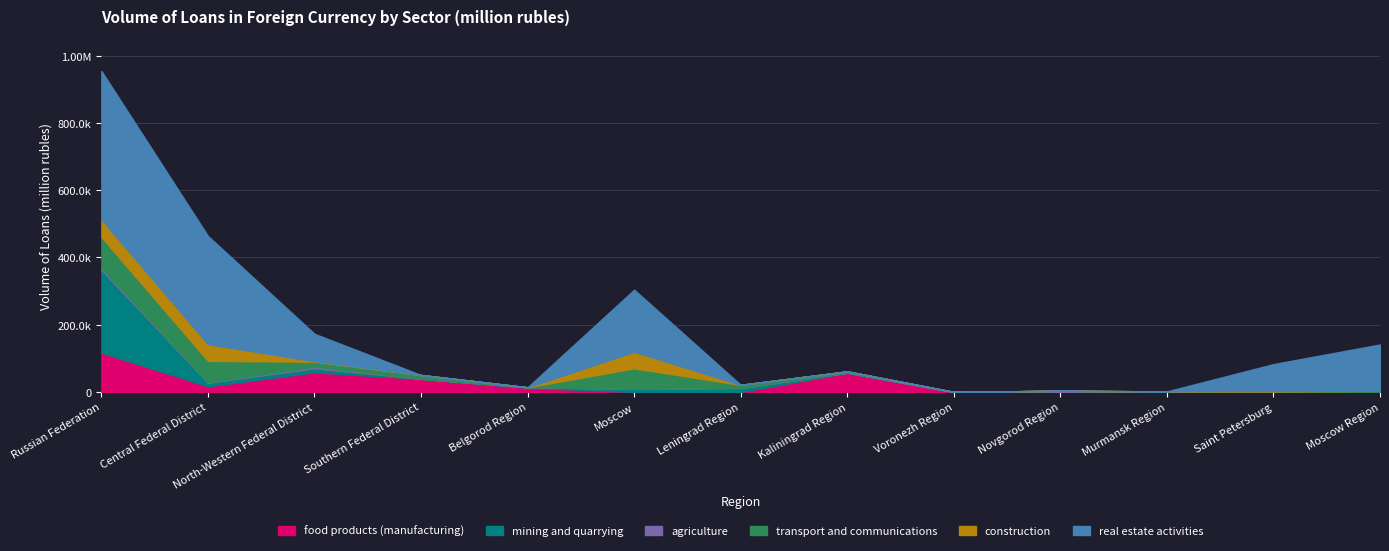

List the labels in order of construction value, largest first.

Russian Federation, Central Federal District, Moscow, North-Western Federal District, Saint Petersburg, Moscow Region, Southern Federal District, Belgorod Region, Leningrad Region, Kaliningrad Region, Voronezh Region, Novgorod Region, Murmansk Region